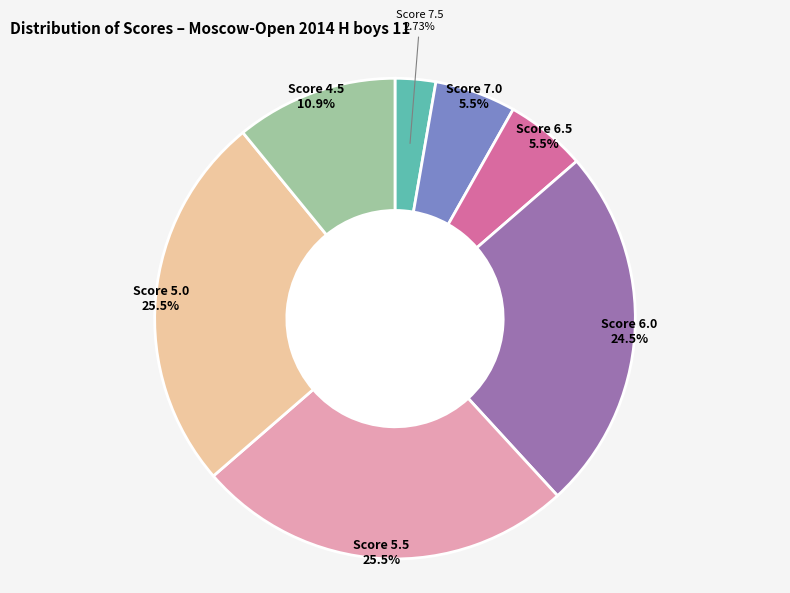

To the nearest percent, what is the difference between the largest and smallest slice percentages?

23%